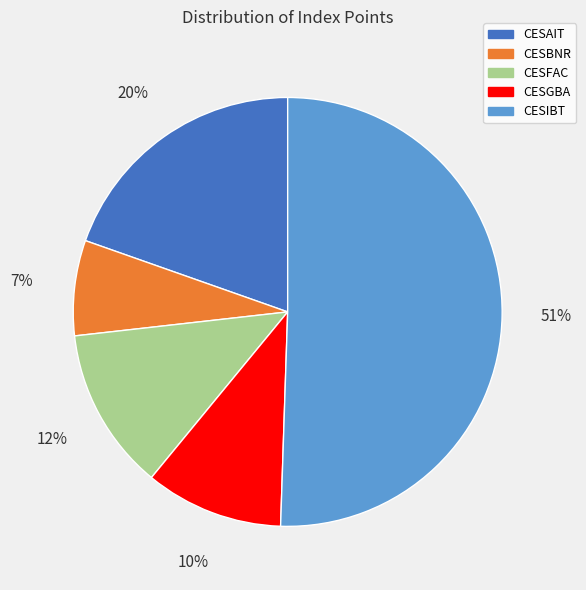

To the nearest percent, what is the average slice percentage?

20%